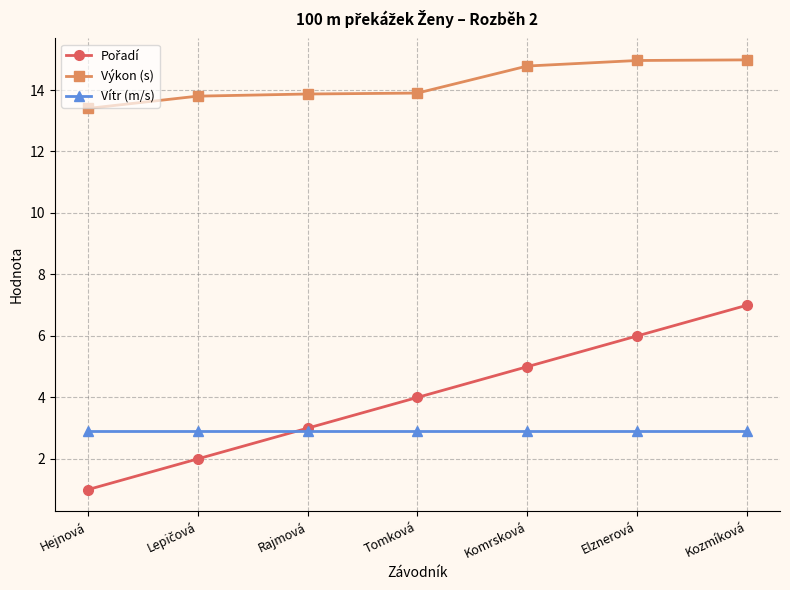

What is the sum of the Výkon (s) values at Hejnová and Kozmíková?

28.4